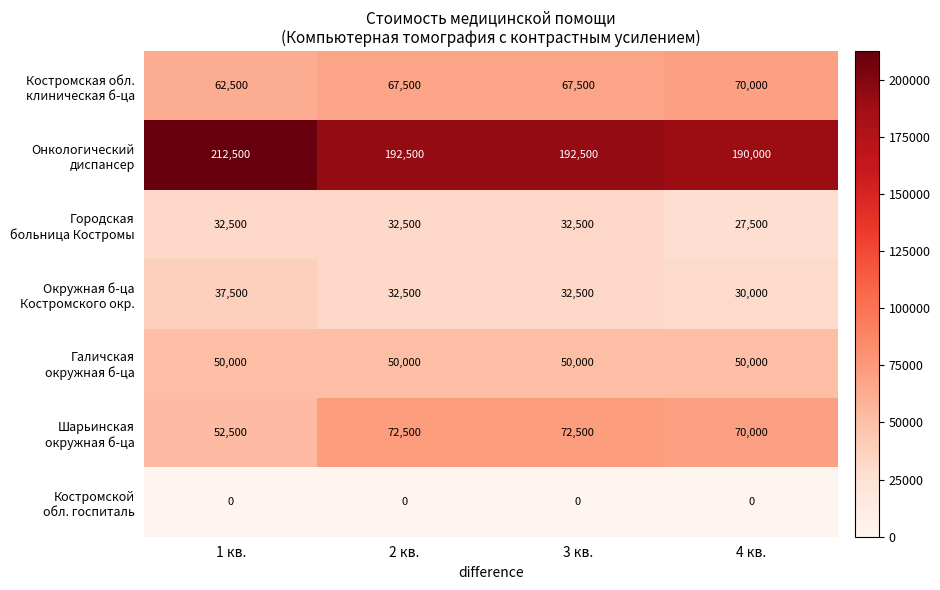

What is the spread (max minus min) of values at 1 кв.?

212500